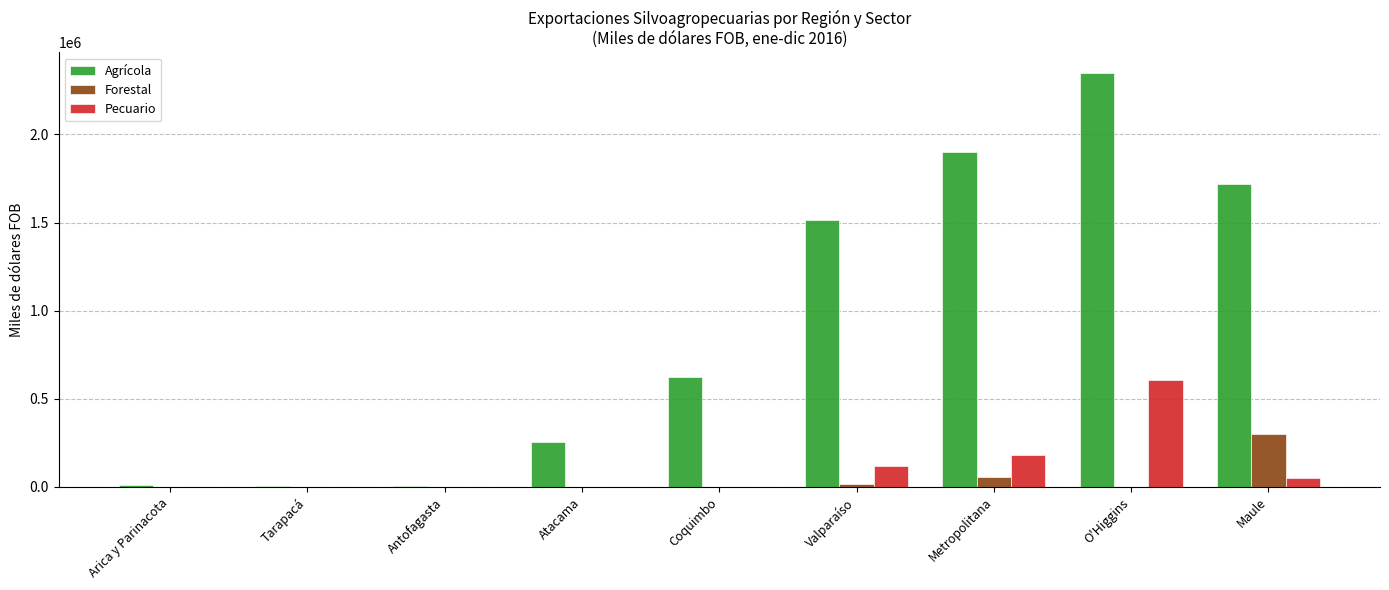

What are all the series names shown in the legend?

Agrícola, Forestal, Pecuario